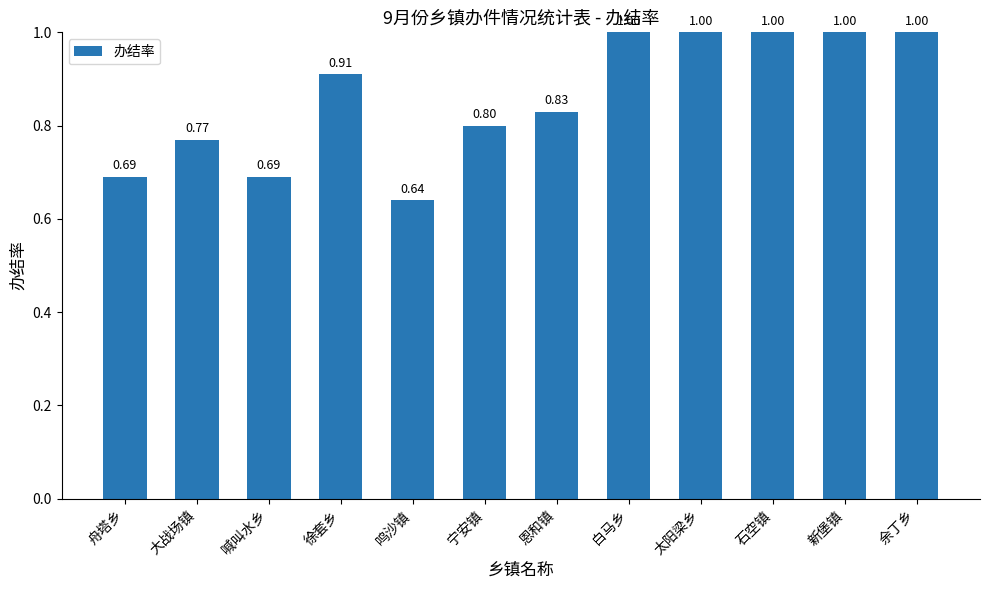

The value at 鸣沙镇 is 0.9. True or false?

False